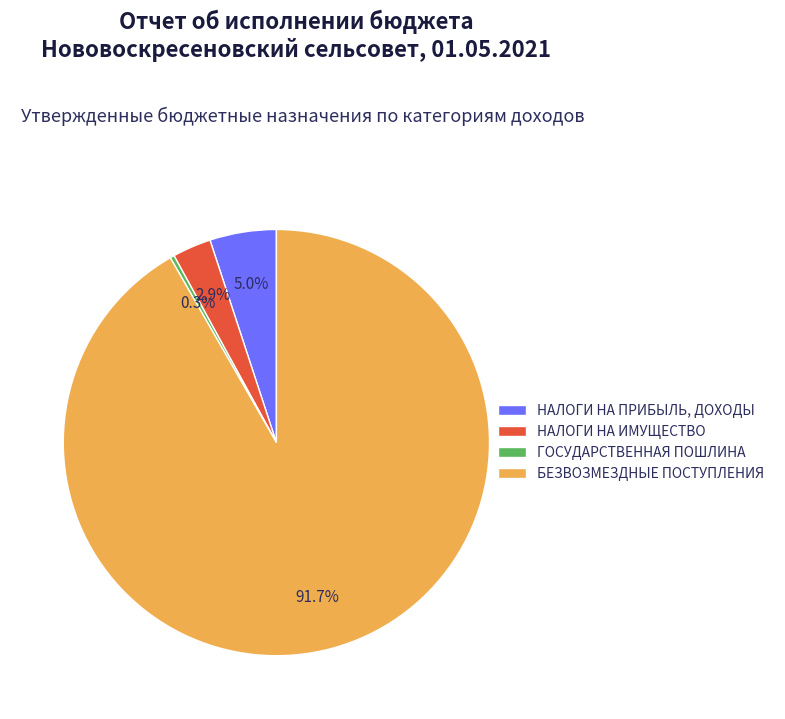

How many segments does this pie chart have?

4